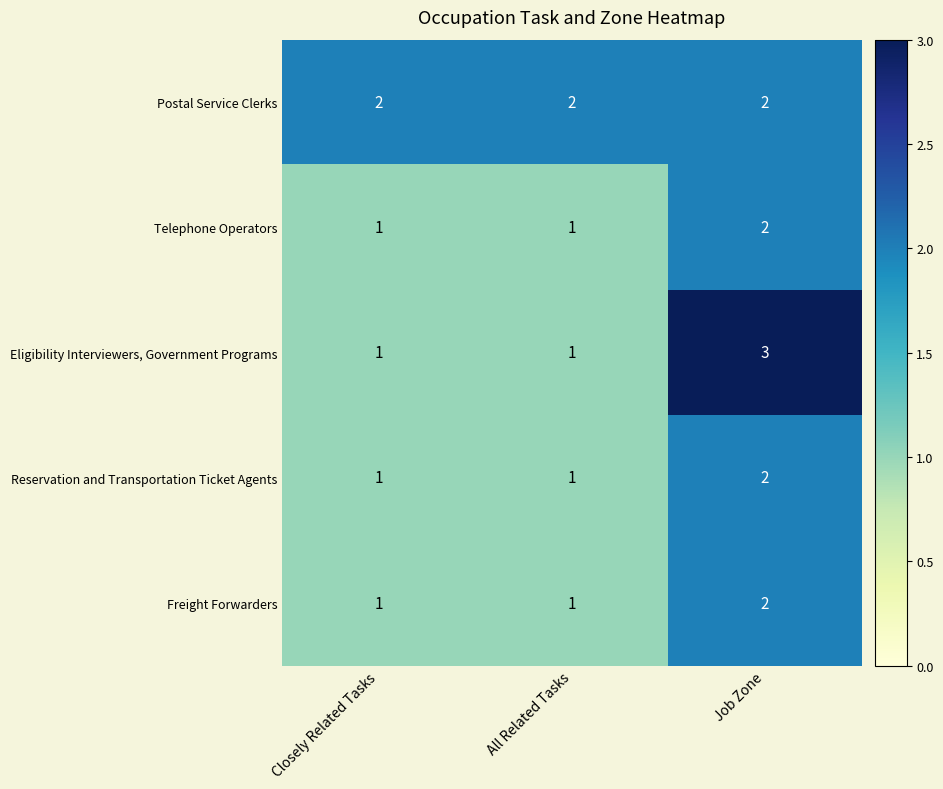

What is the smallest value displayed?

1